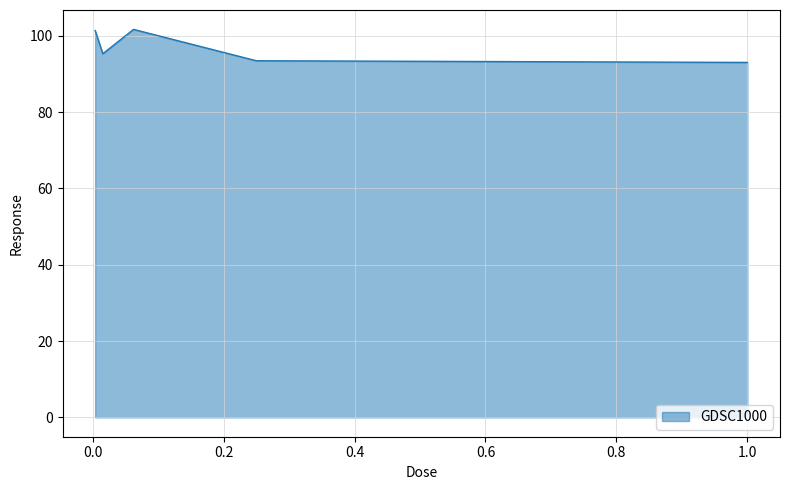

How many interior local peaks (higher than both neighbors) does the data have?

1